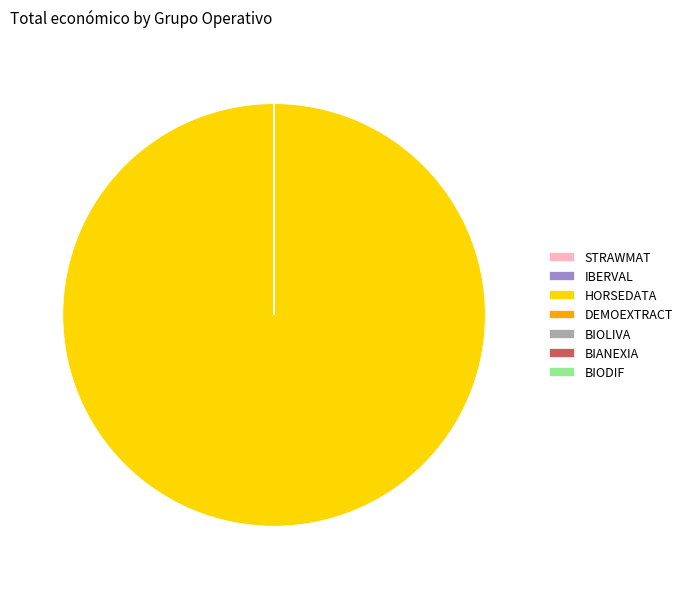

Which slice is the largest?

HORSEDATA